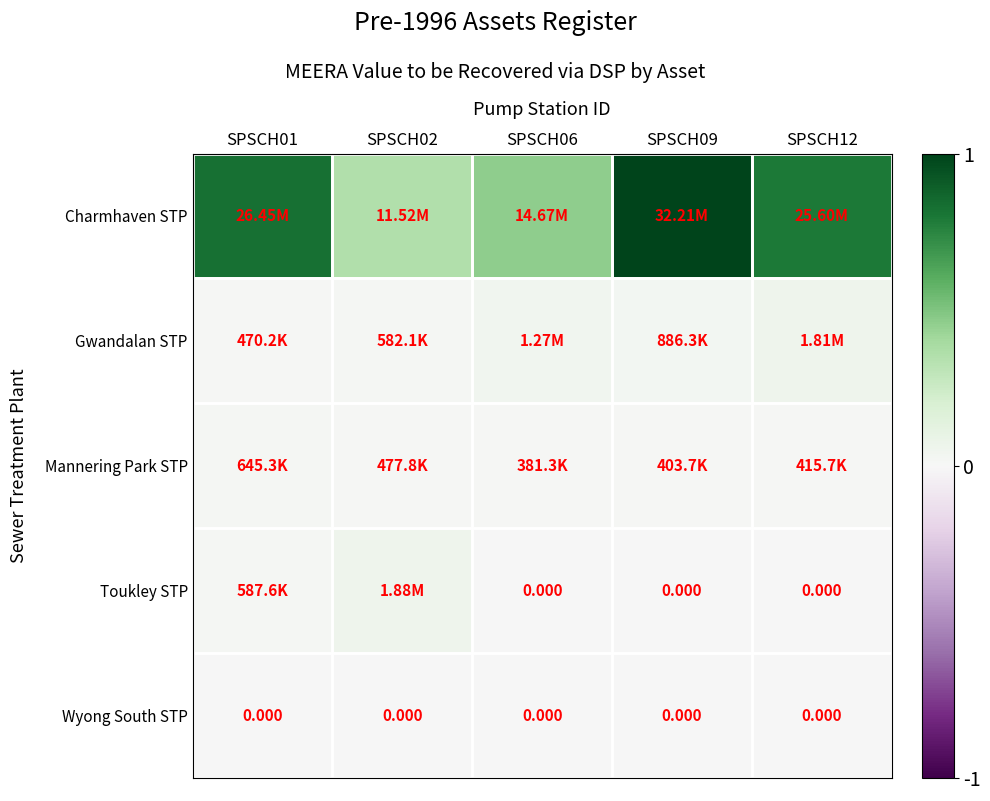

Rank the series by their maximum value, from highest to lowest.

Charmhaven STP, Toukley STP, Gwandalan STP, Mannering Park STP, Wyong South STP